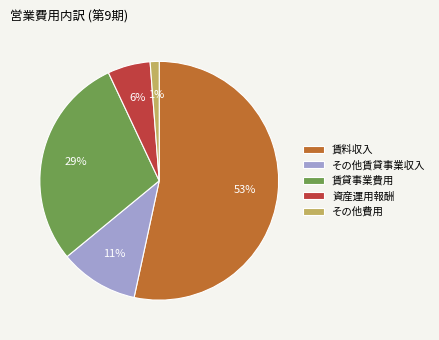

Which has a higher value, その他費用 or 資産運用報酬?

資産運用報酬